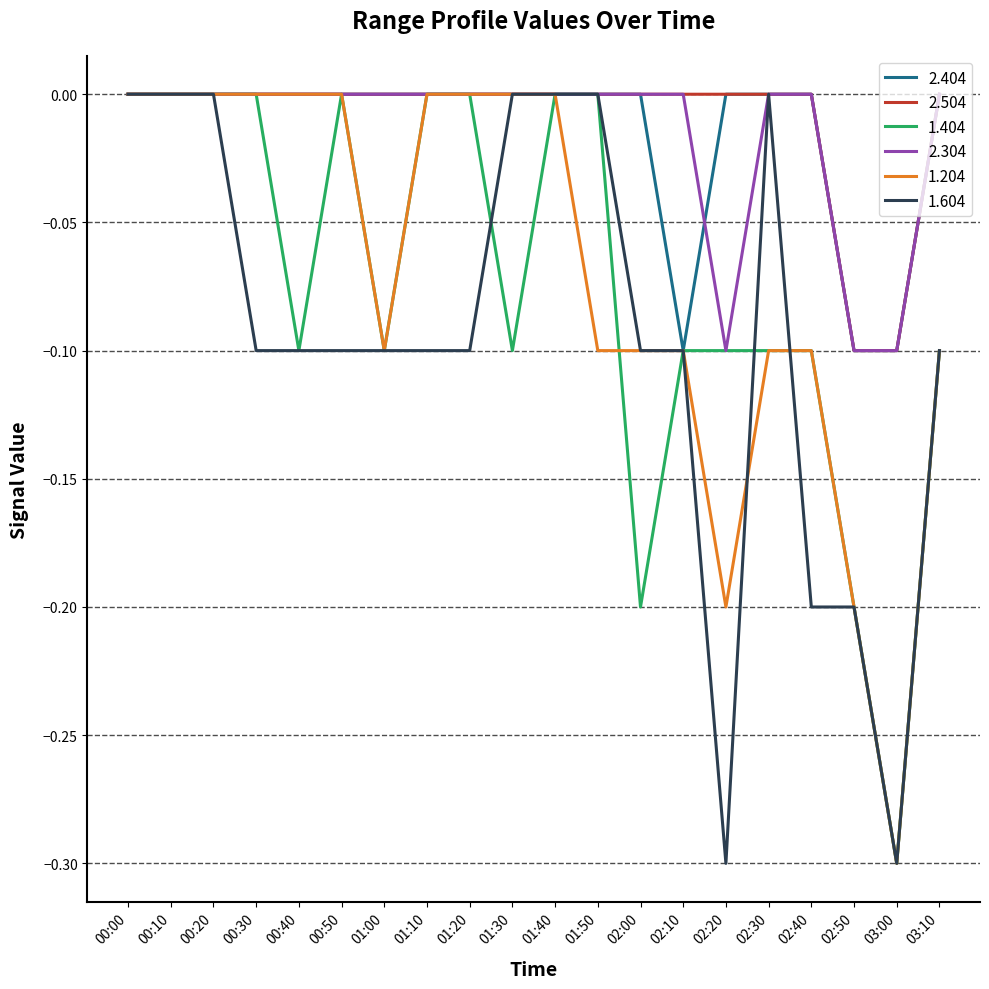

What is the difference between the highest and lowest values at 01:10?

0.1